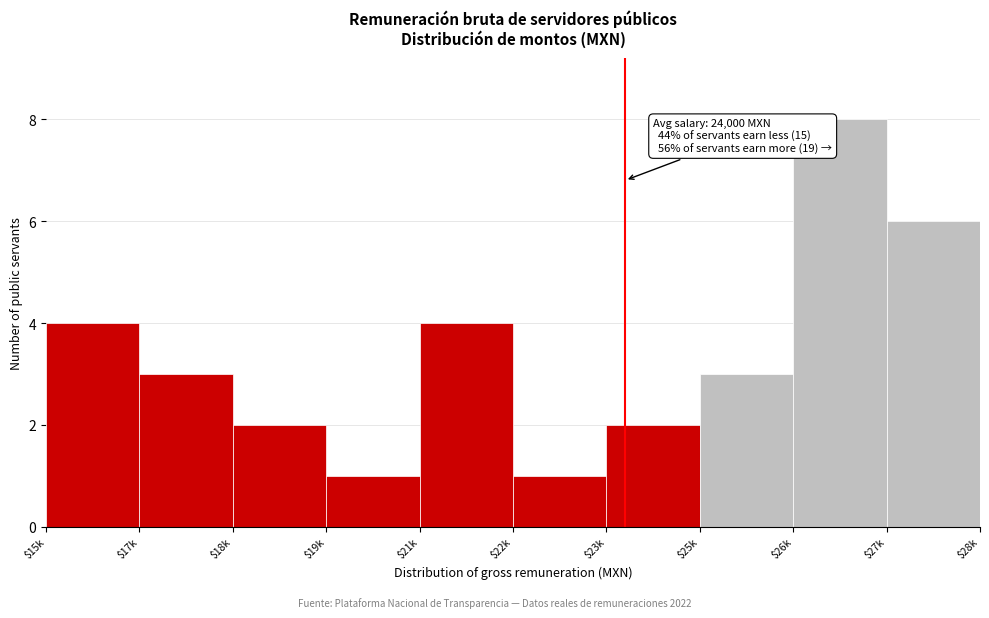

Reading left to right, transcribe all the data shown in this chart.

4	3	2	1	4	1	2	3	8	6